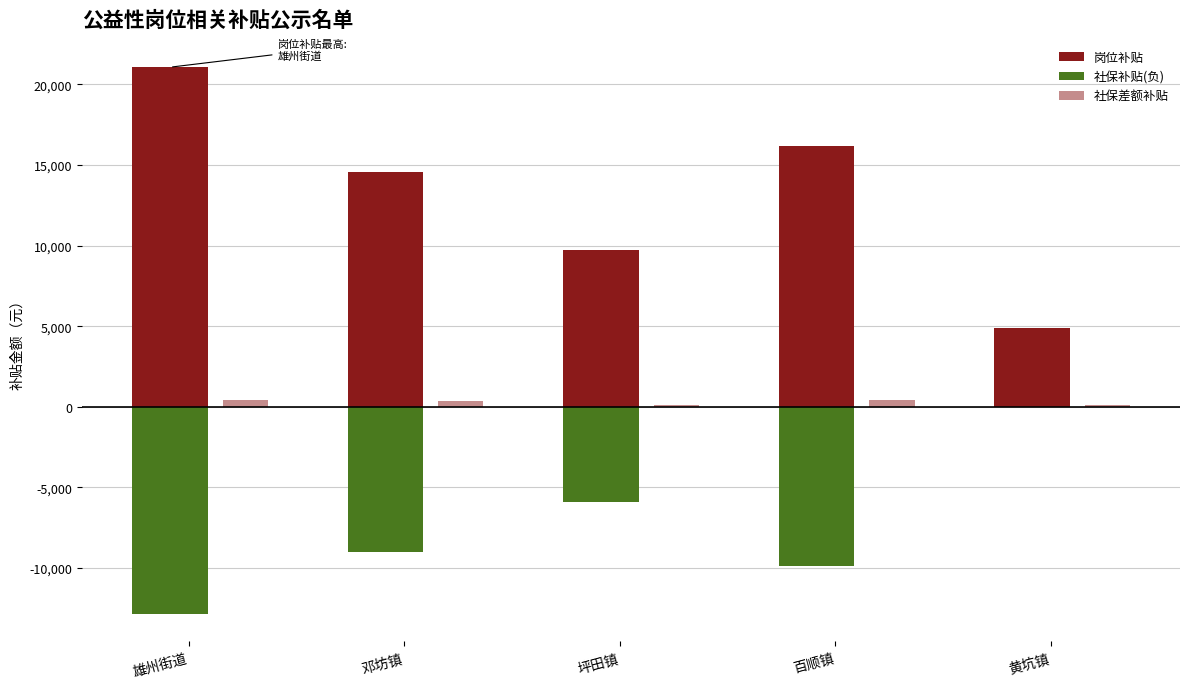

Count the number of categories in the chart.

5